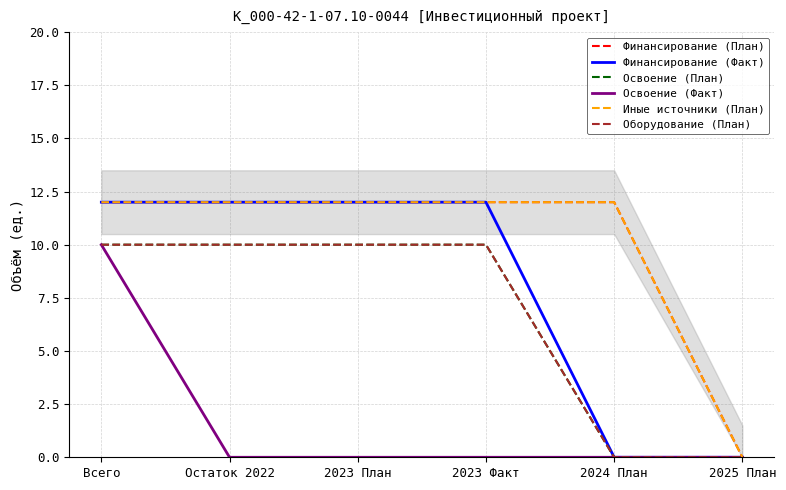

What is the approximate value of Освоение (План) at Всего, to the nearest 10?

10